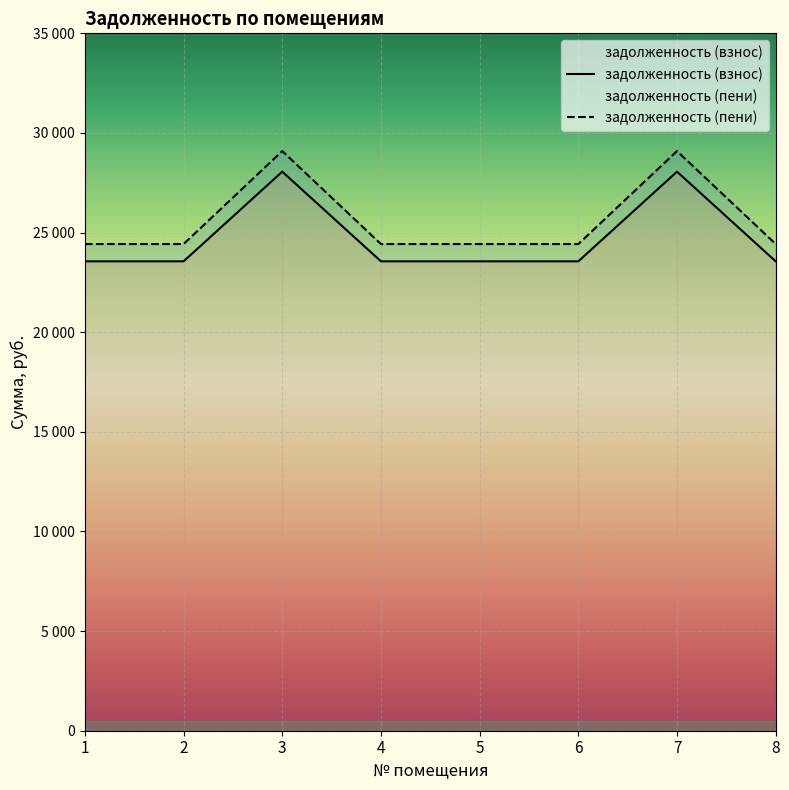

How many lines are shown in the chart?

2